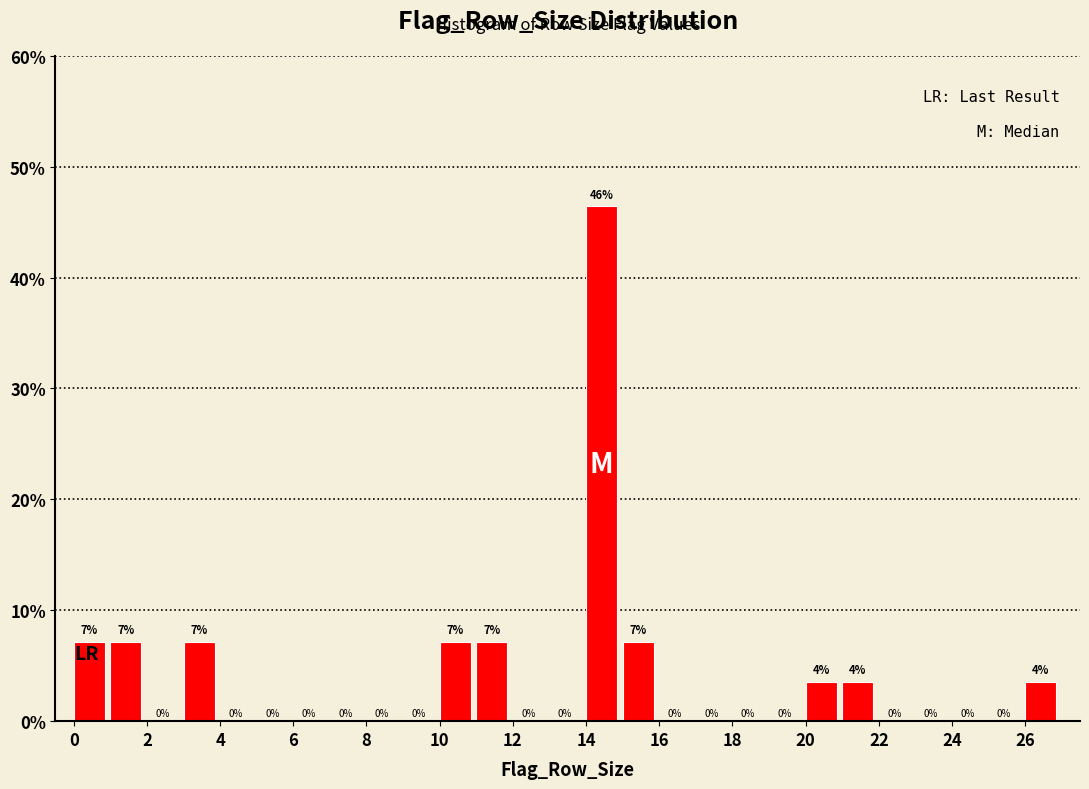

Which range on the x-axis has the tallest bar?

14 to 15